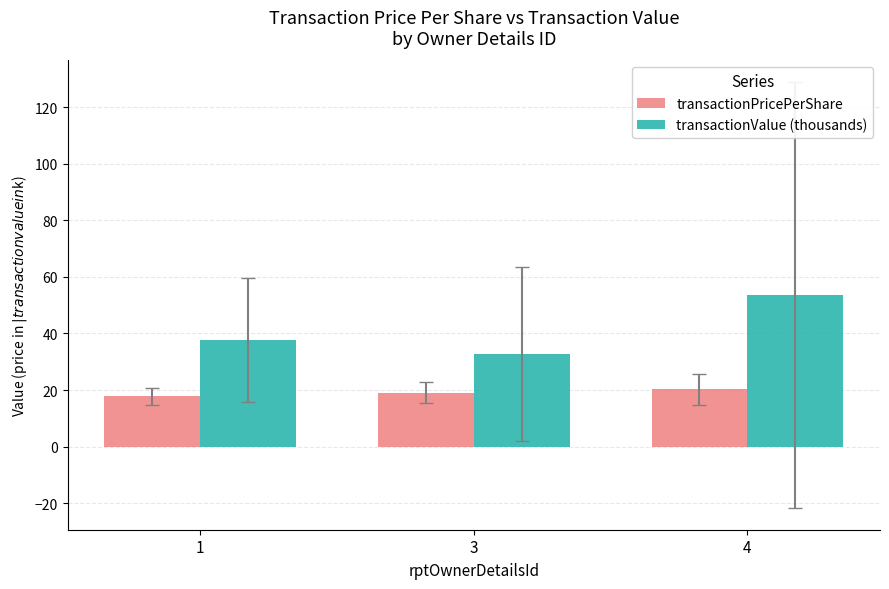

Rank the series by their maximum value, from lowest to highest.

transactionPricePerShare, transactionValue (thousands)